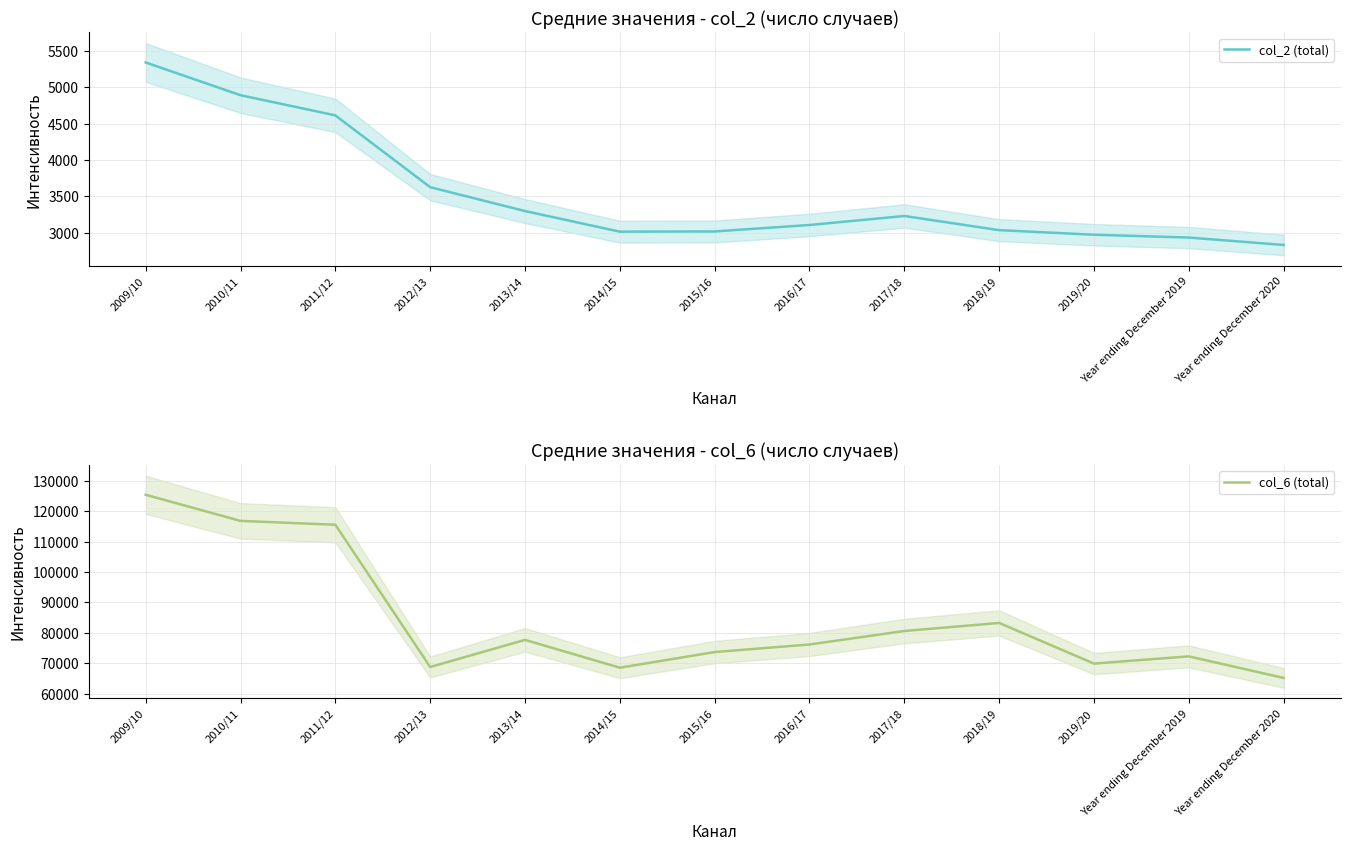

At which label does col_6 (total) first exceed 76163?

2009/10